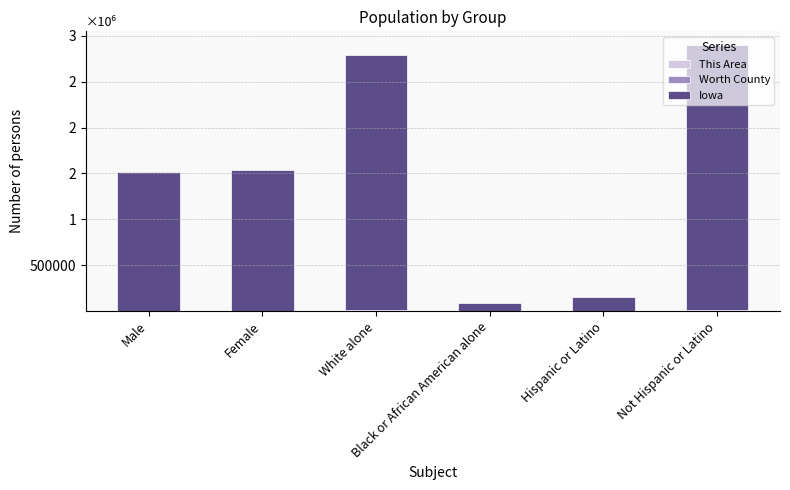

Are the bars grouped side by side (vs. stacked)?

No